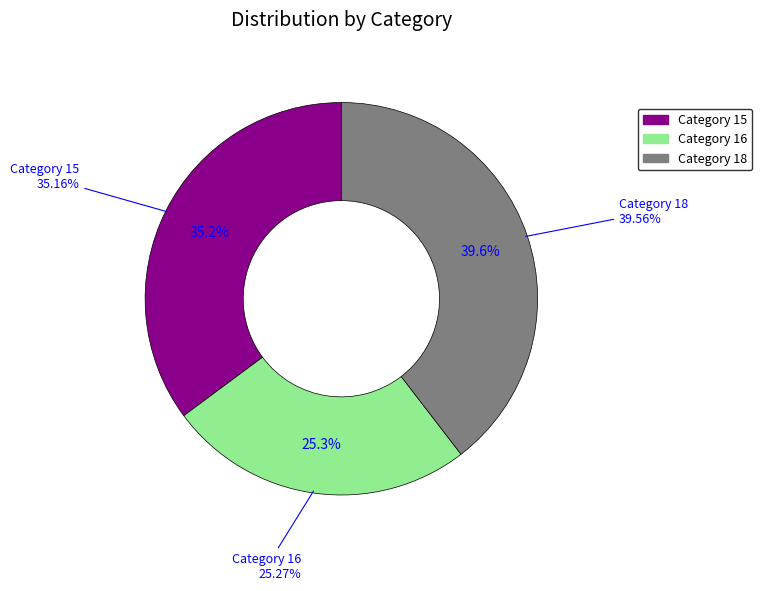

Combined, do 16 and 15 account for over 50%?

Yes